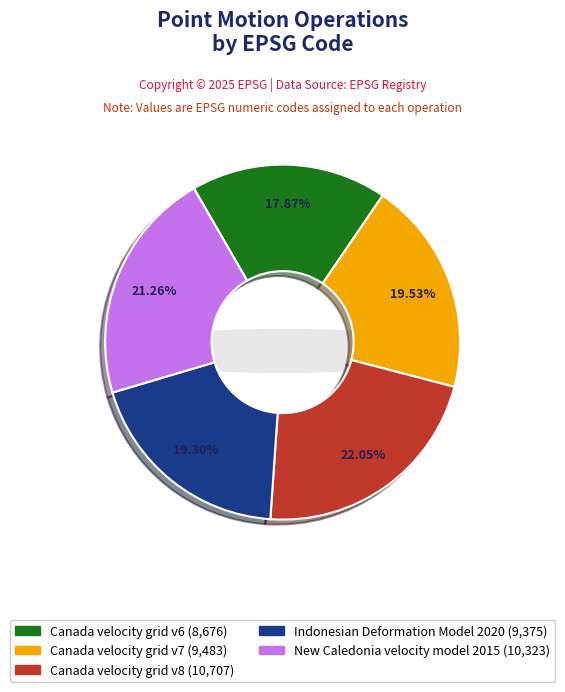

Count the number of slices in the pie.

5